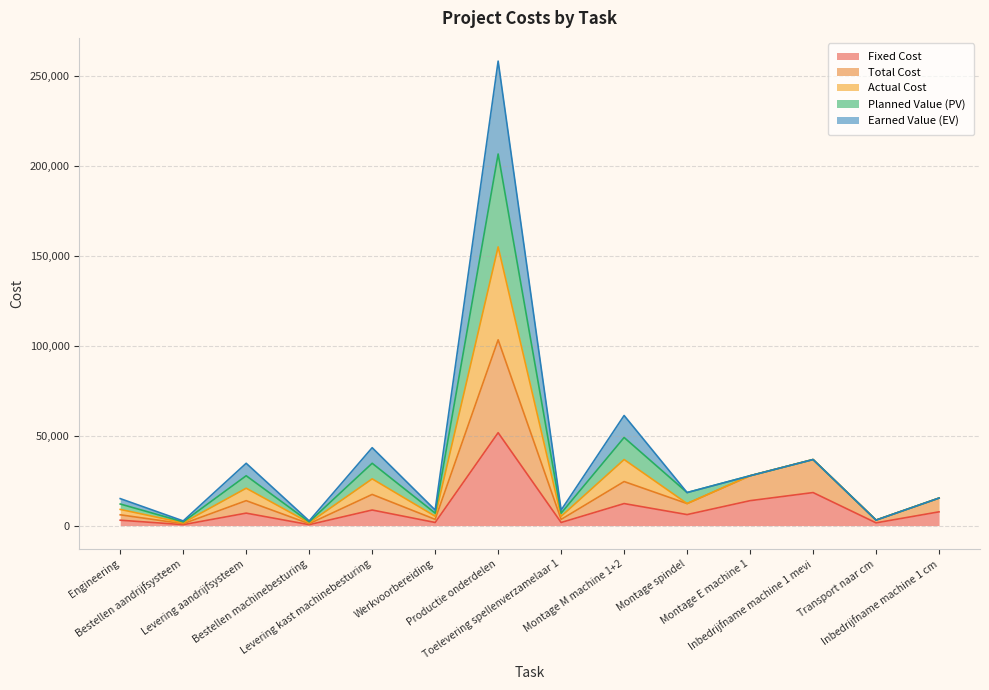

True or false: Fixed Cost and Actual Cost intersect in this chart.

False